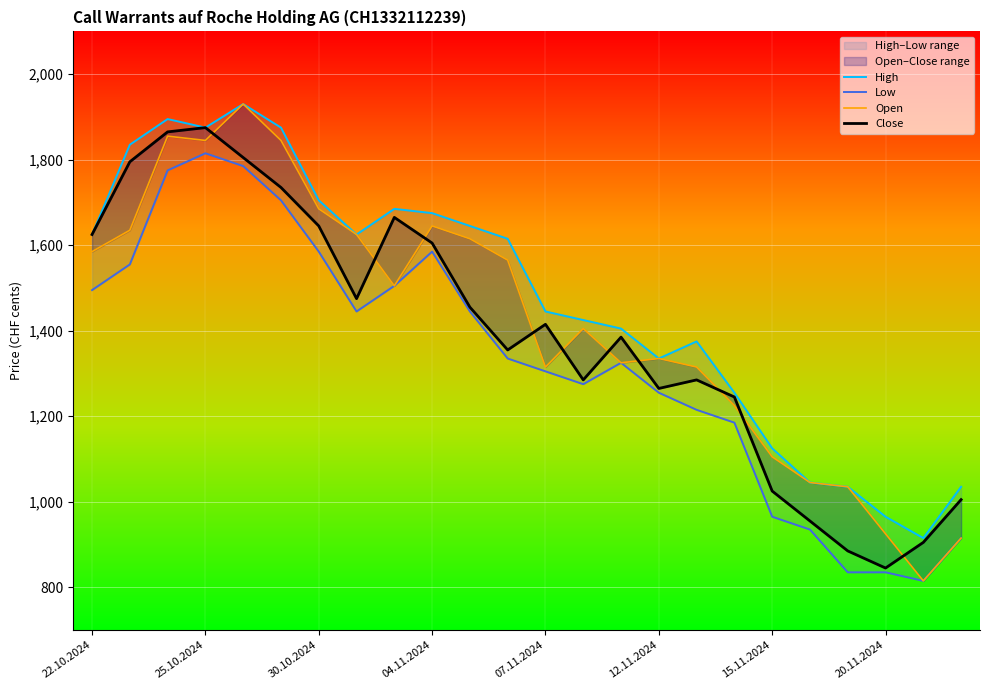

What is the smallest value displayed?

815